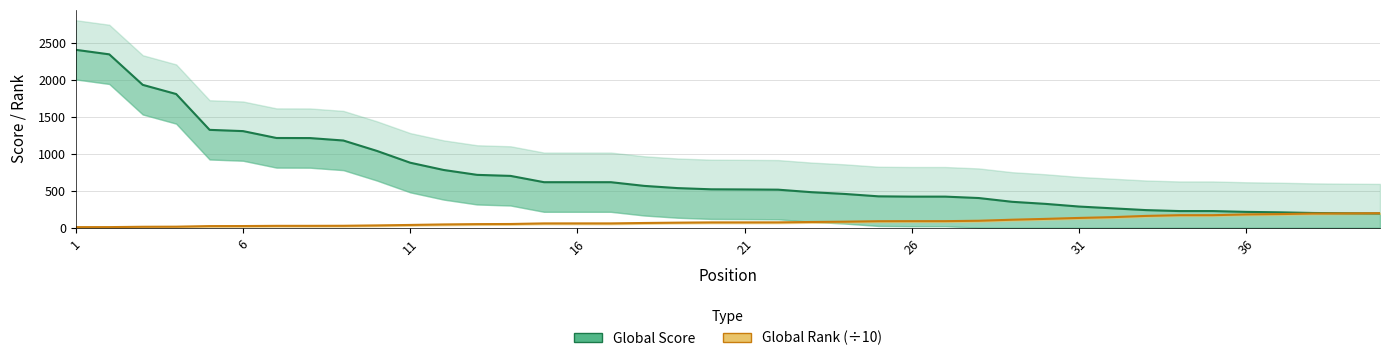

Rank the series by their maximum value, from highest to lowest.

Global Score, Global Rank (÷10)